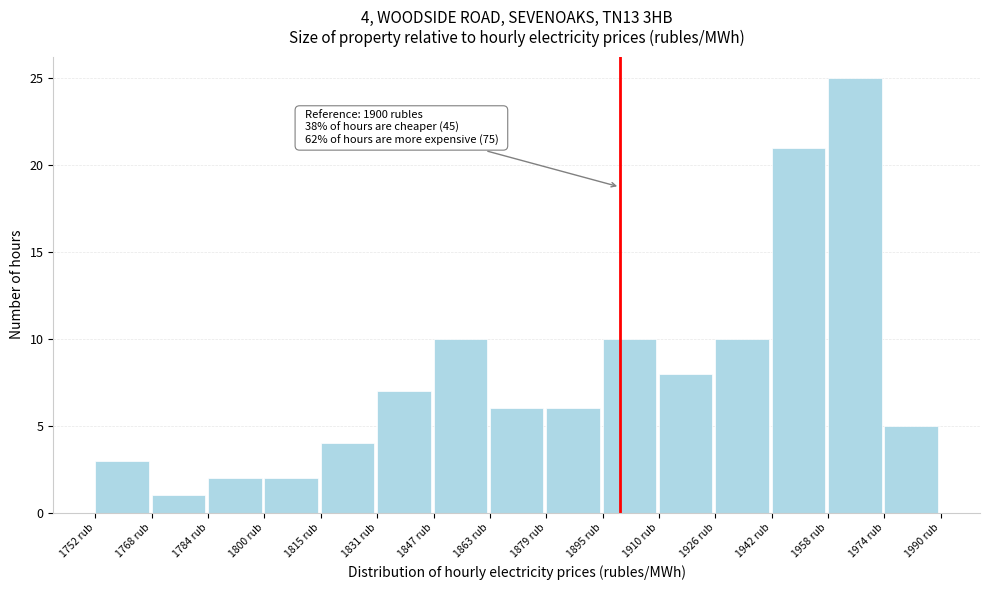

Which range on the x-axis has the tallest bar?

1958 to 1974